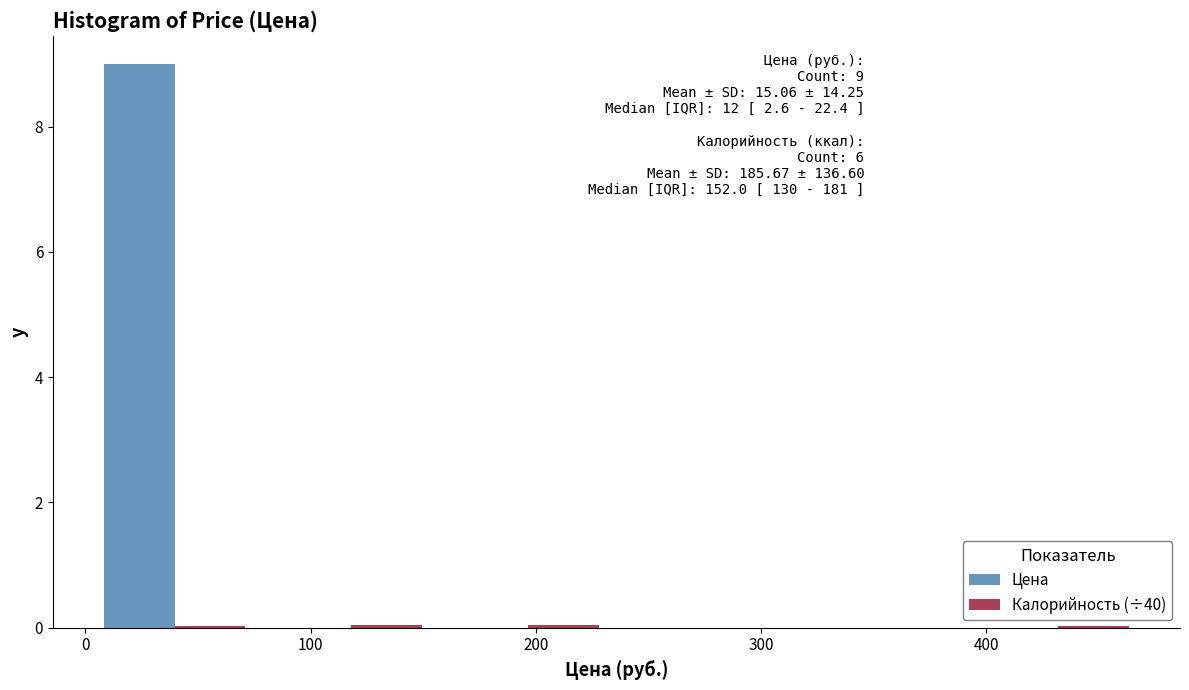

In the Цена series, which range on the x-axis has the tallest bar?

0 to 80